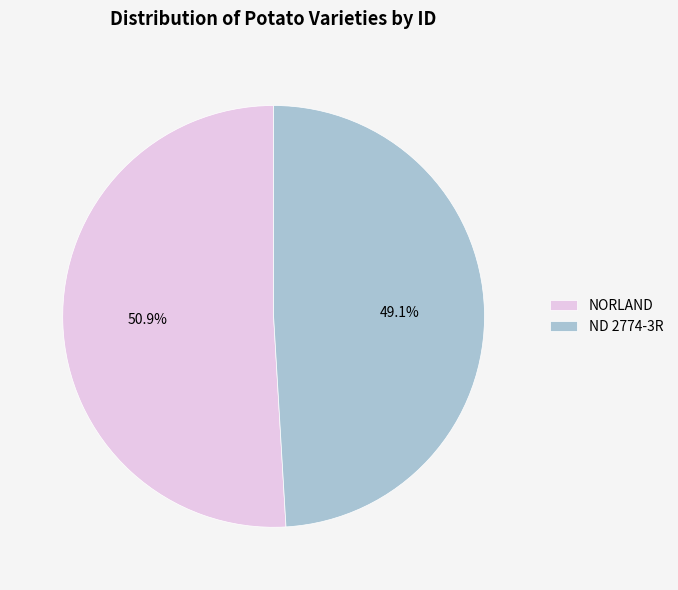

The NORLAND slice represents 51% of the pie. True or false?

True